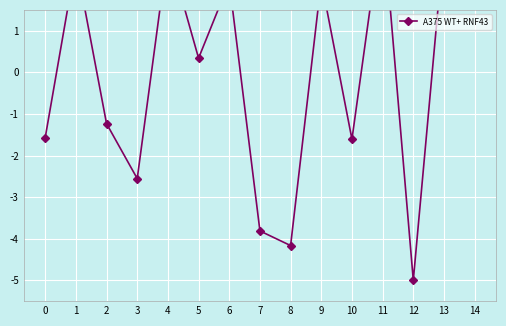

True or false: the data shows -1.2 at 2.

True